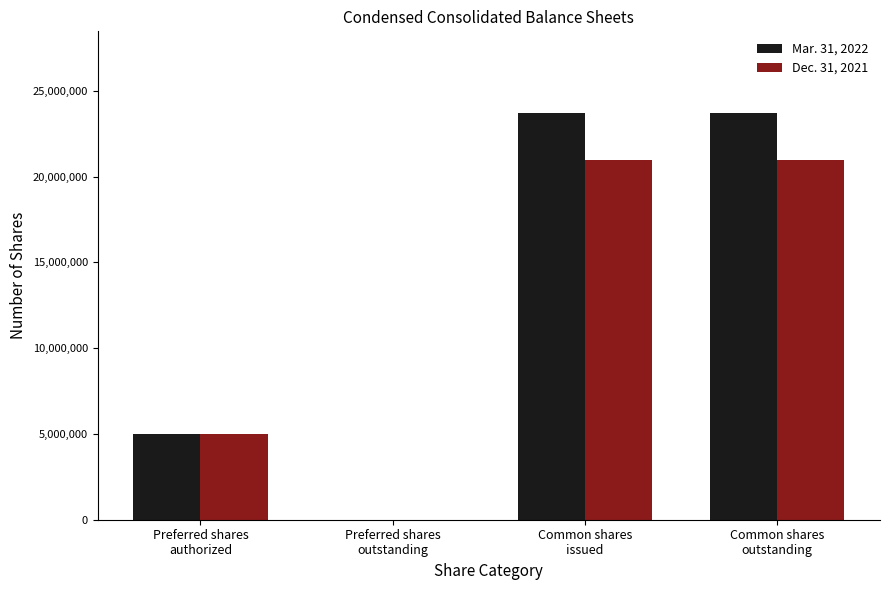

What is the greatest value displayed?

23718962